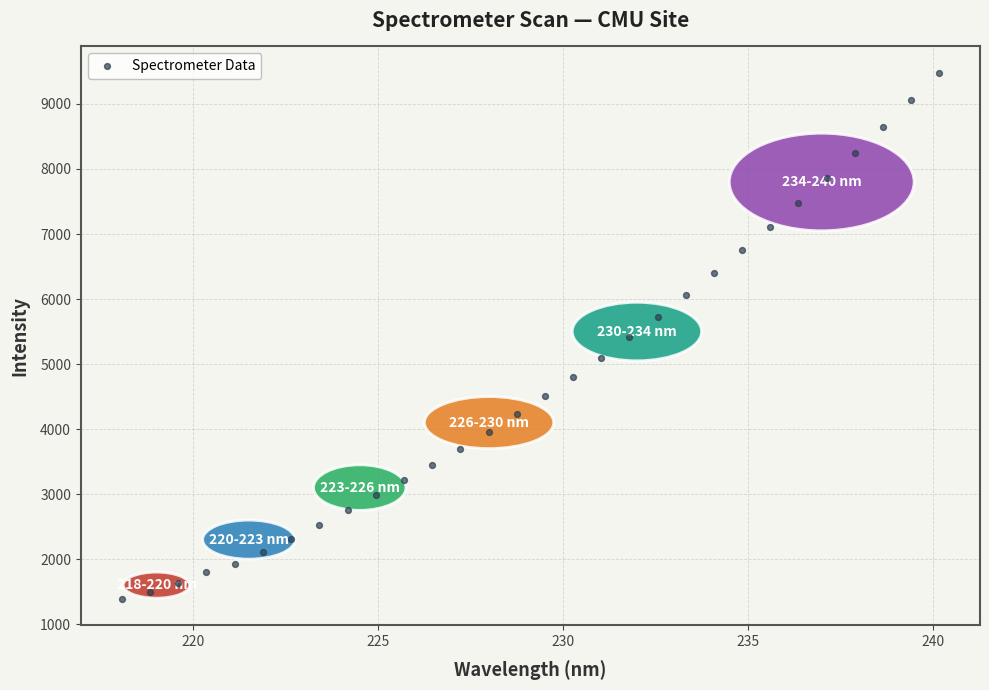

What is the range of Y values (max minus min)?

8091.9